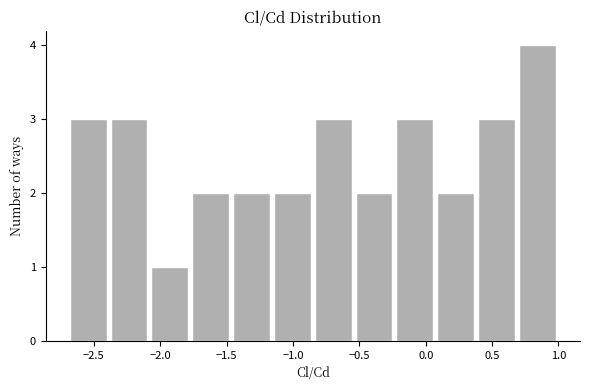

What is the height of the bar covering -0.85 to -0.55 on the x-axis? Neither the bar edges nor the heights are printed on the chart, so give them approximately, as read against the axes.

3